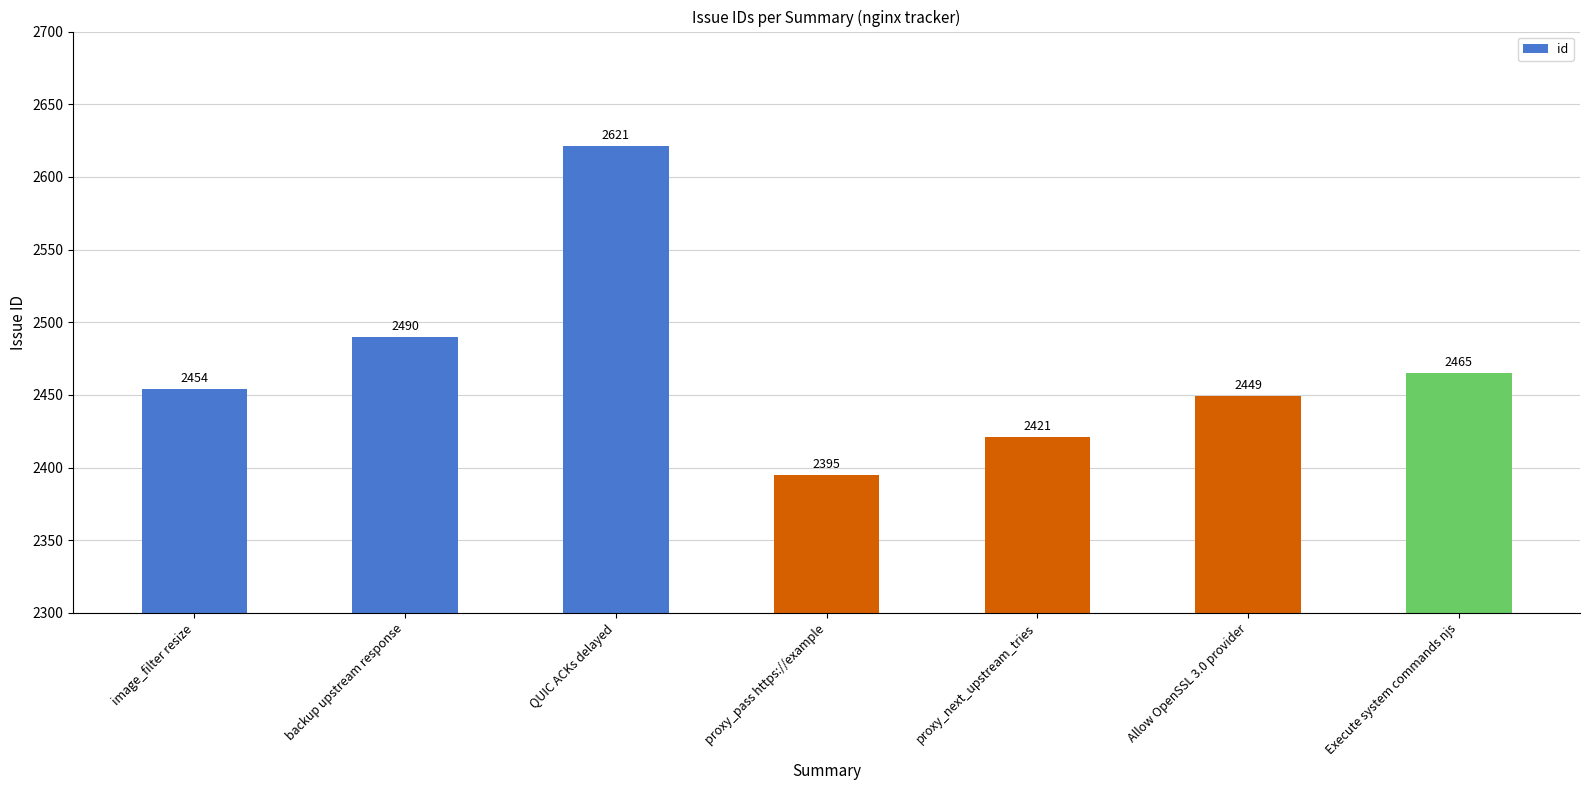

At which category does the chart reach its peak across all series?

QUIC ACKs delayed